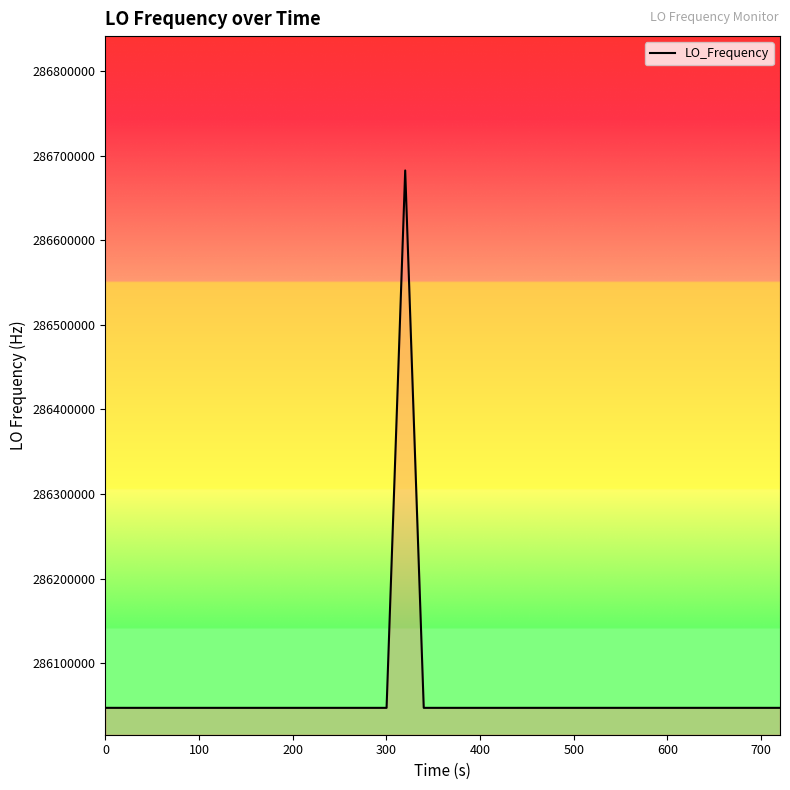

What is the sum of all values?

11442515707.4